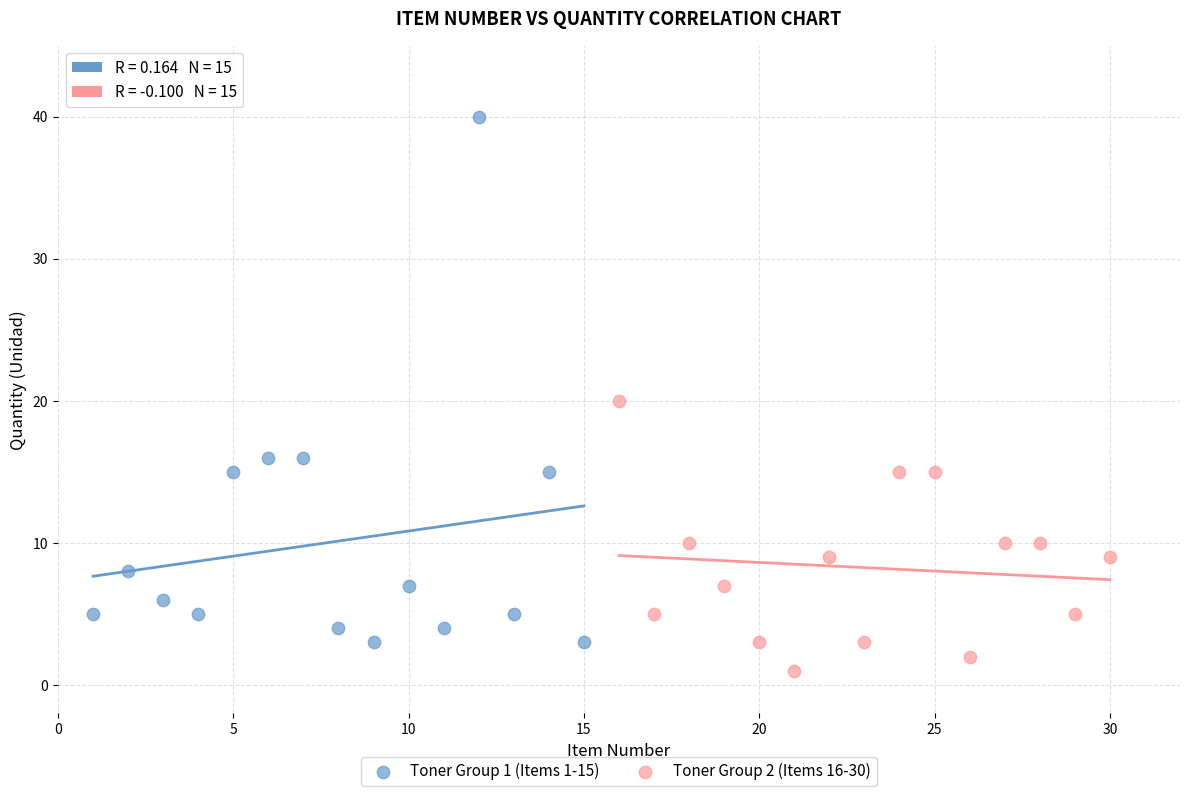

Which series reaches the maximum Y coordinate?

Toner Group 1 (Items 1-15)